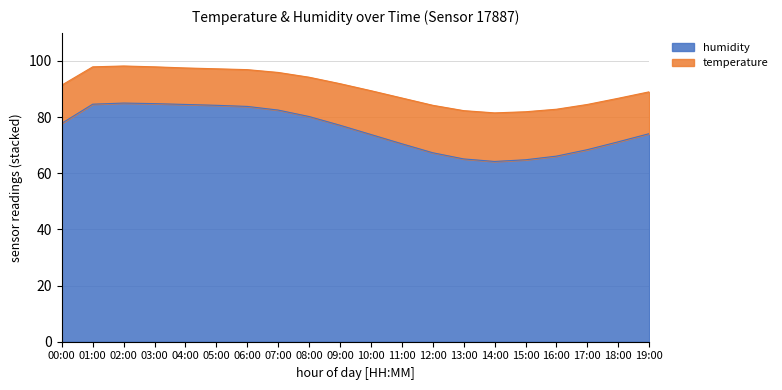

List the series in order of their peak value, lowest first.

temperature, humidity